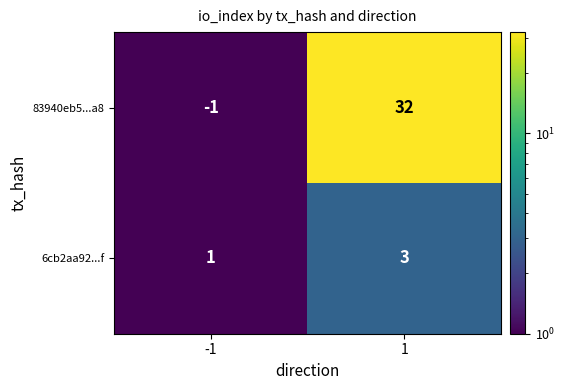

The value of 83940eb5...a8 at 1 is 32. True or false?

True